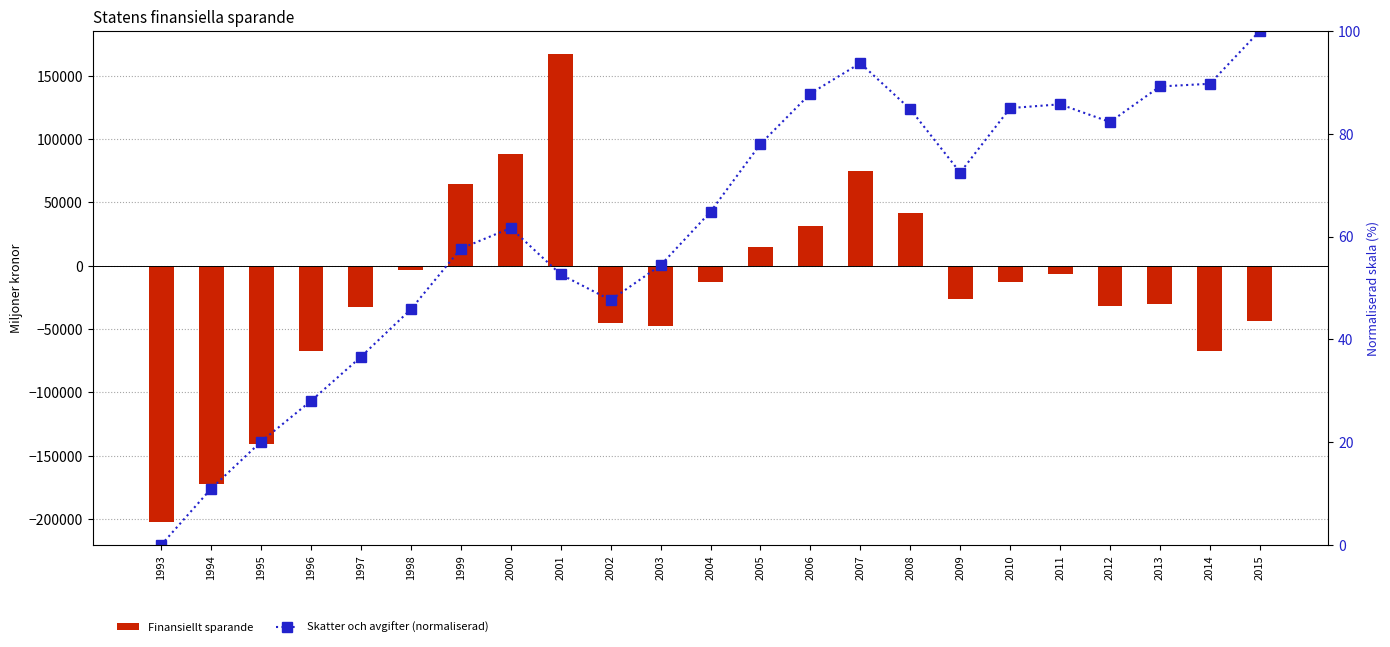

What is the sum of all Skatter och avgifter (normaliserad) values?

1428.9